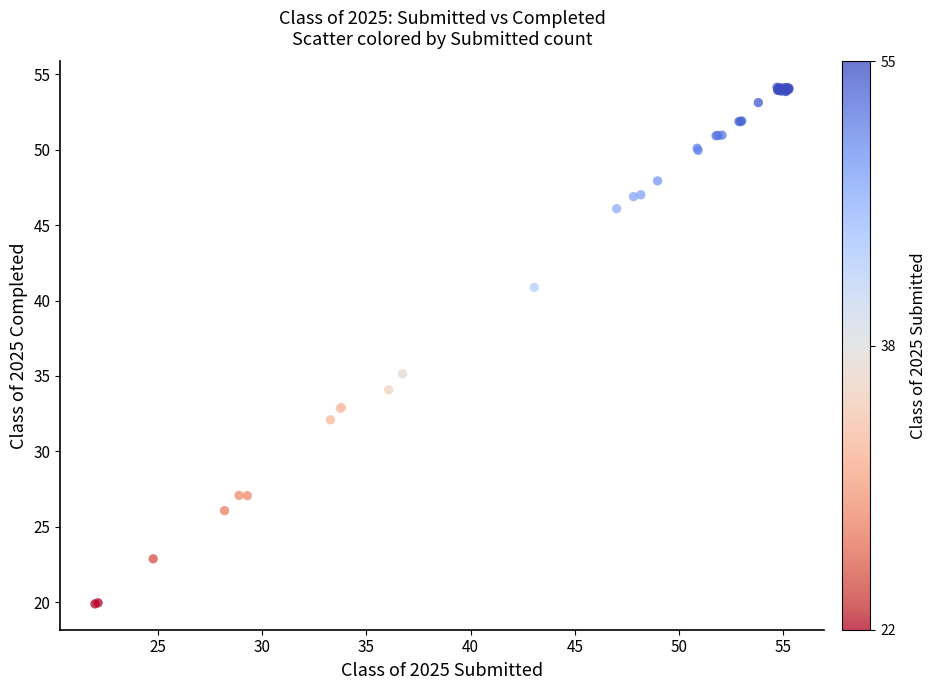

What Y value in the scatter plot is closest to 37?

35.1